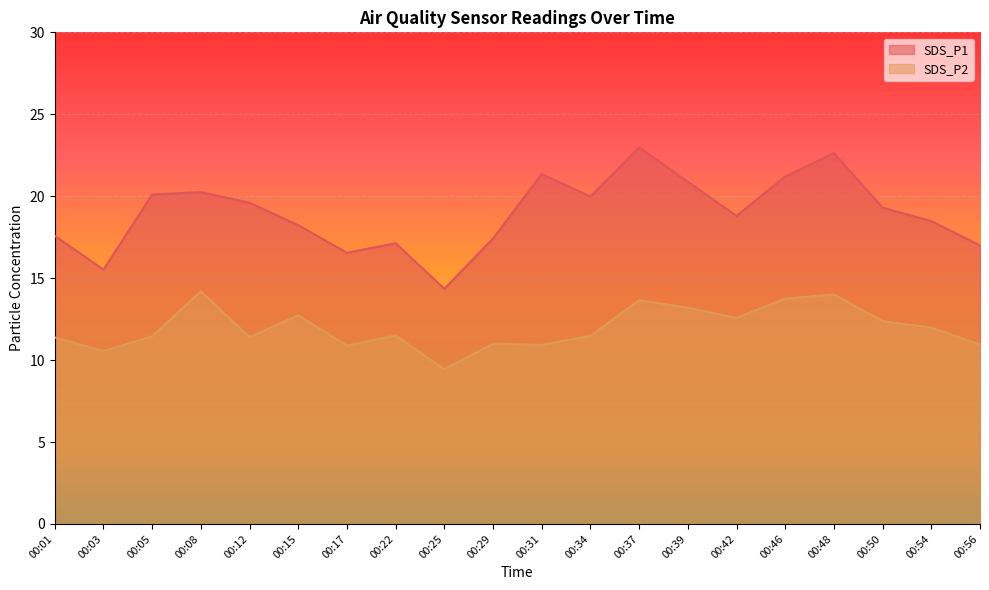

True or false: SDS_P2 and SDS_P1 intersect in this chart.

False